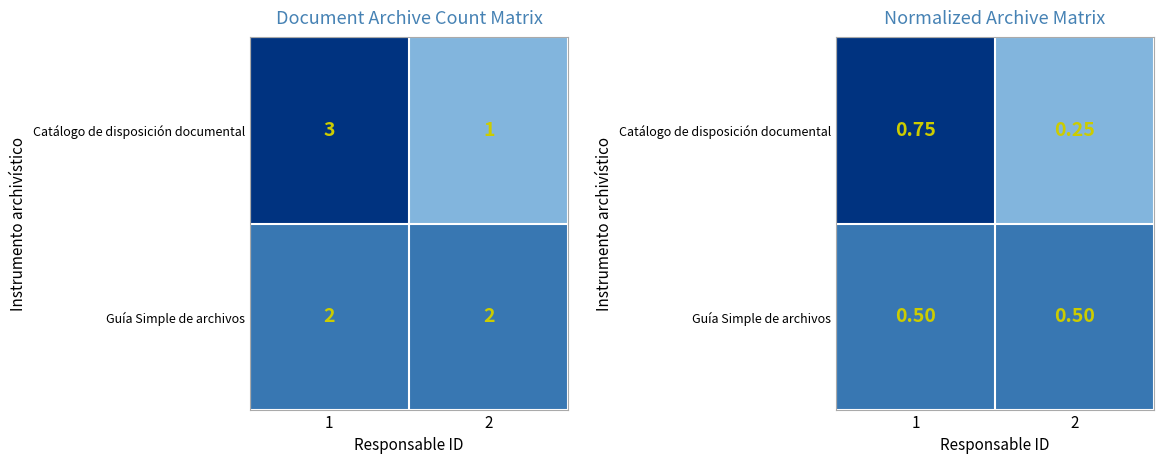

What is the total value across all series at 2?

0.8